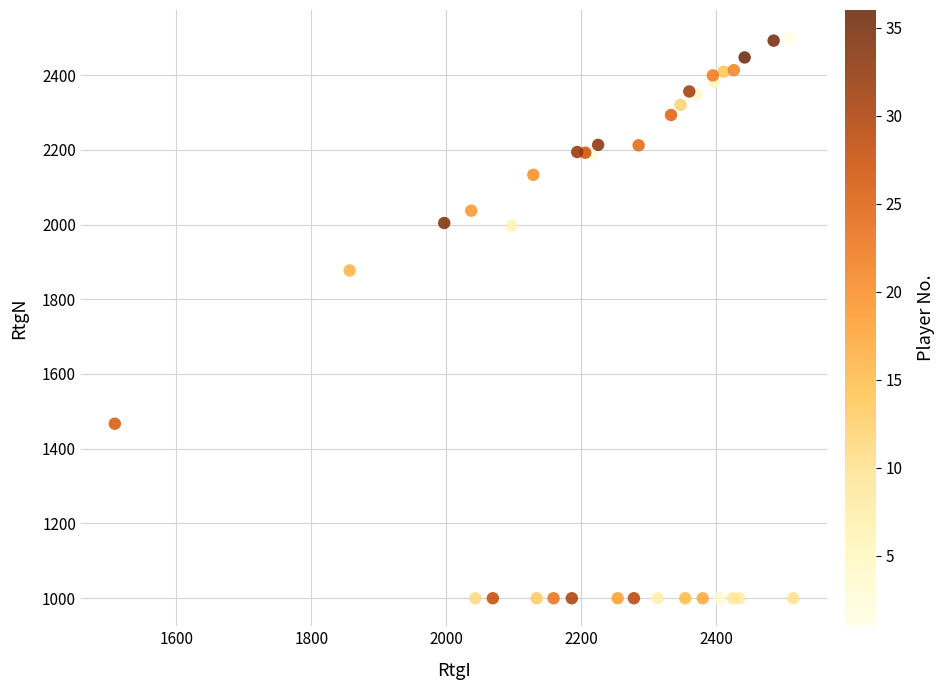

What Y value in the scatter plot is closest to 1749?

1877